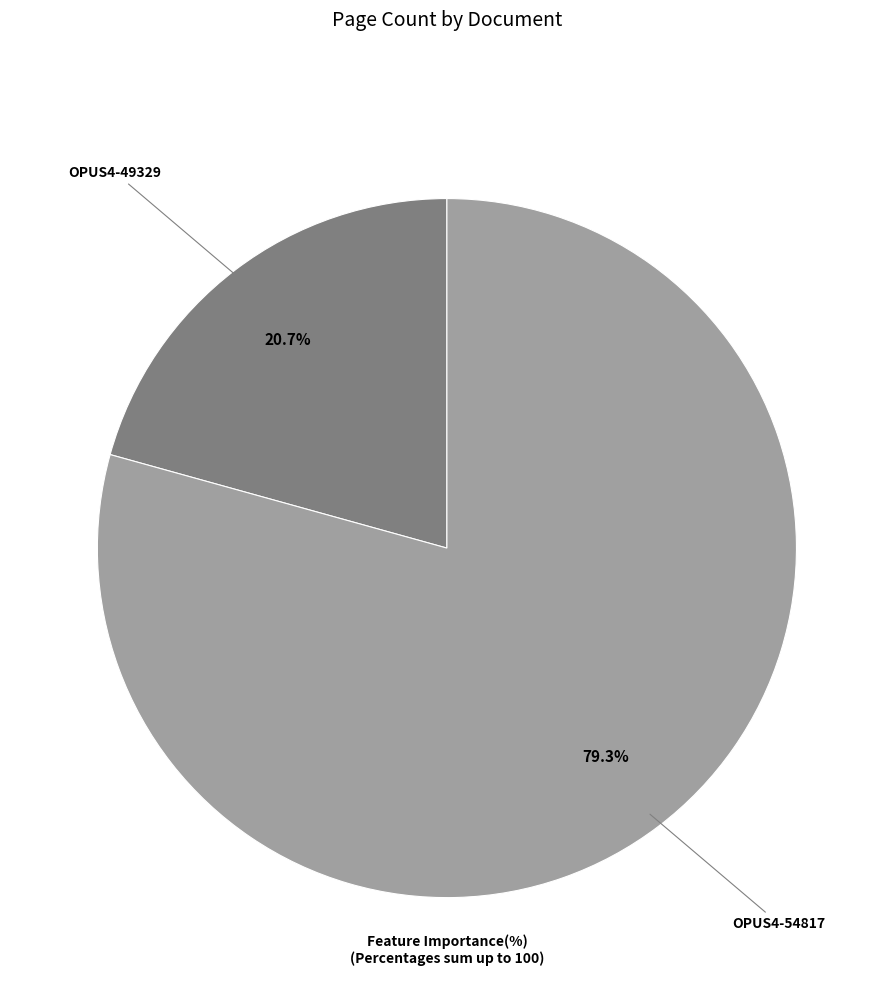

How many slices are in this pie chart?

2